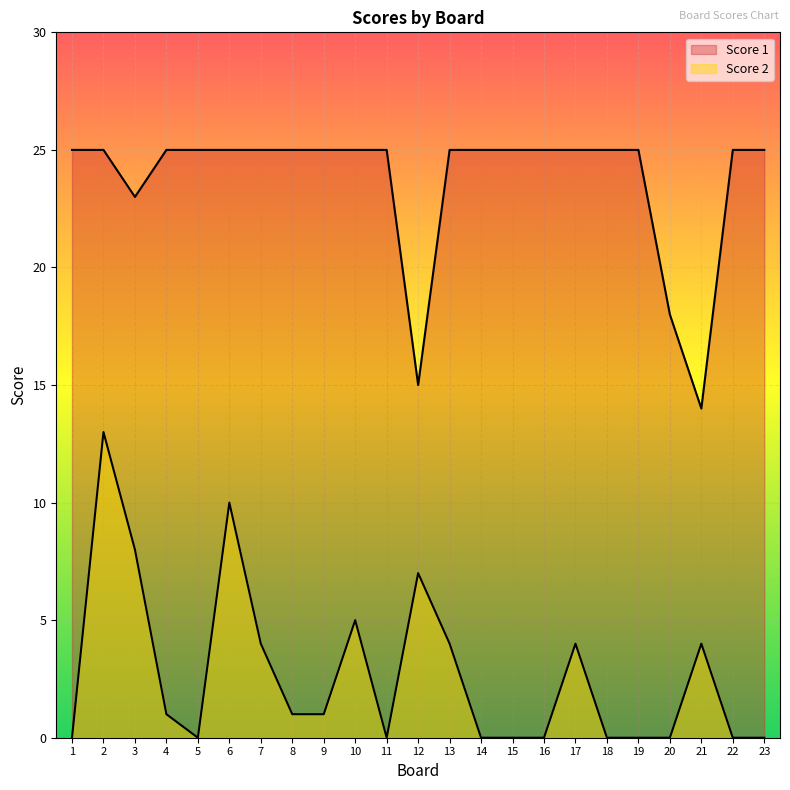

What is the spread (max minus min) of values at 11?

25